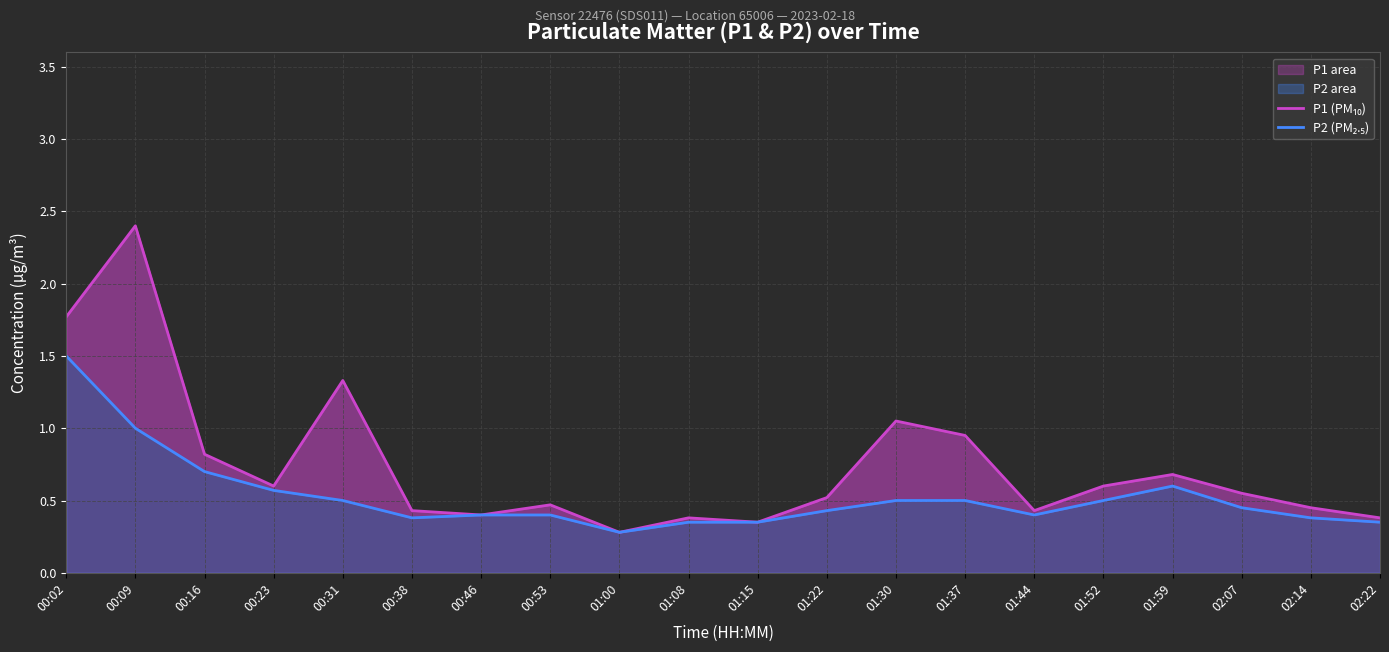

Which series changed the most between 00:09 and 00:38?

P1 (PM₁₀)